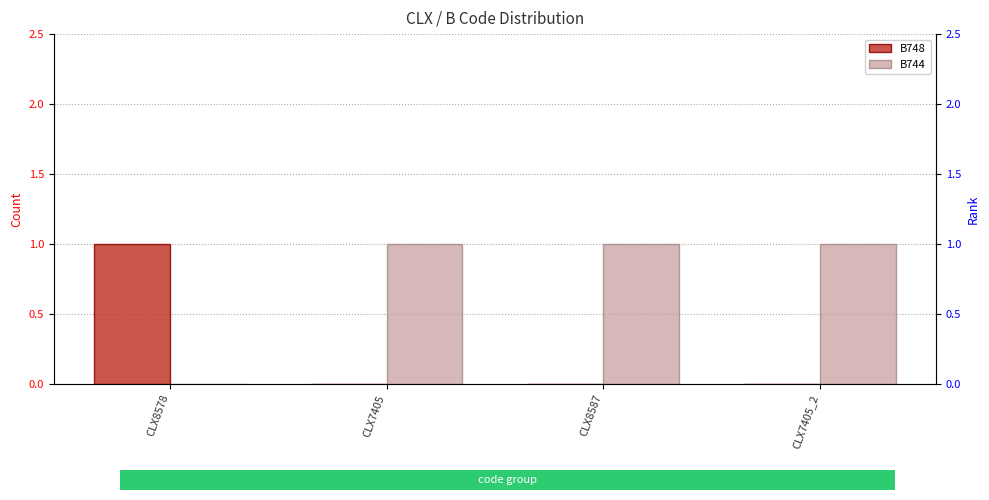

Rank the series by their average value, from highest to lowest.

B744, B748